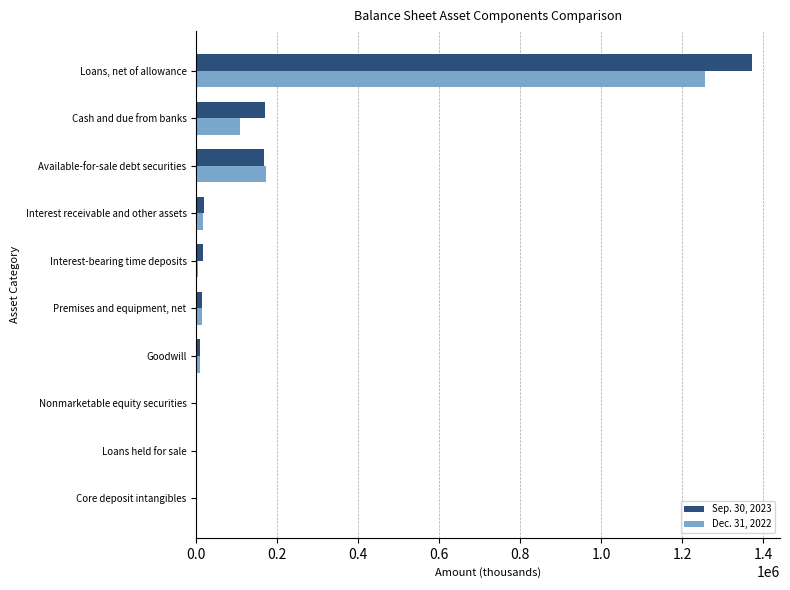

Which series has the widest spread of values?

Sep. 30, 2023